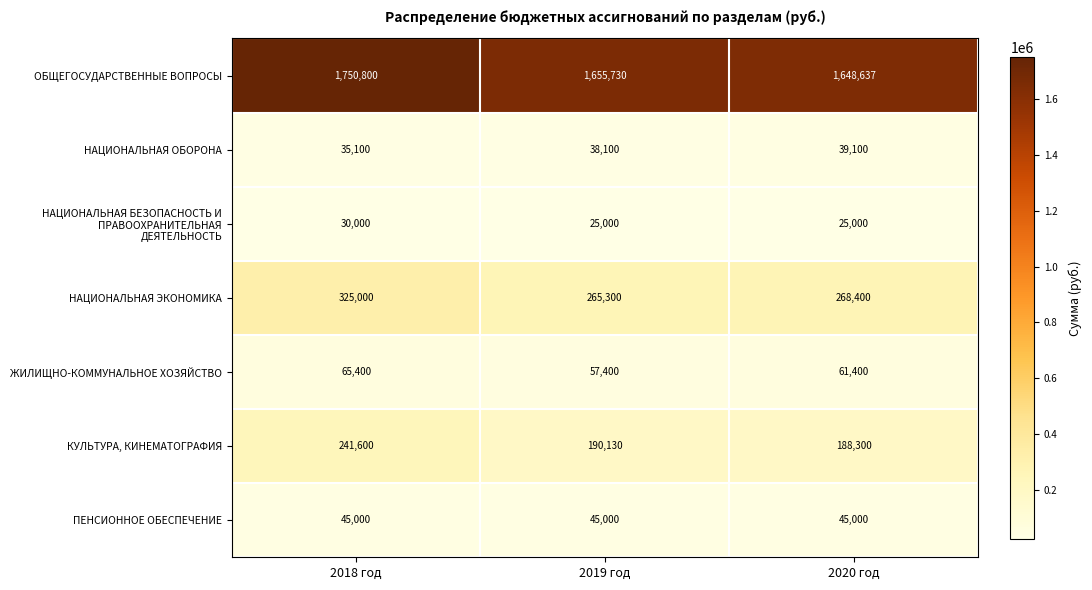

Read the НАЦИОНАЛЬНАЯ ЭКОНОМИКА value at 2018 год.

325000